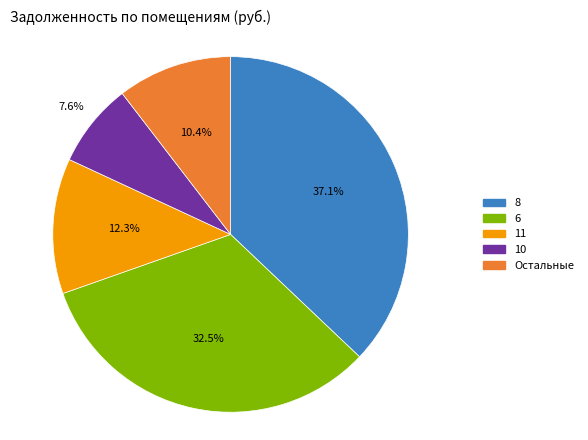

What is the ratio of the value at 11 to the value at 8?

0.3